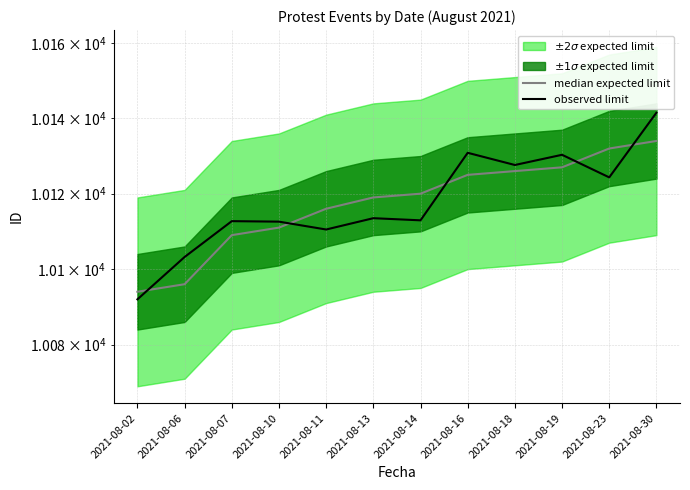

What is the value of the observed limit point at the 5th from the left?

10110.5